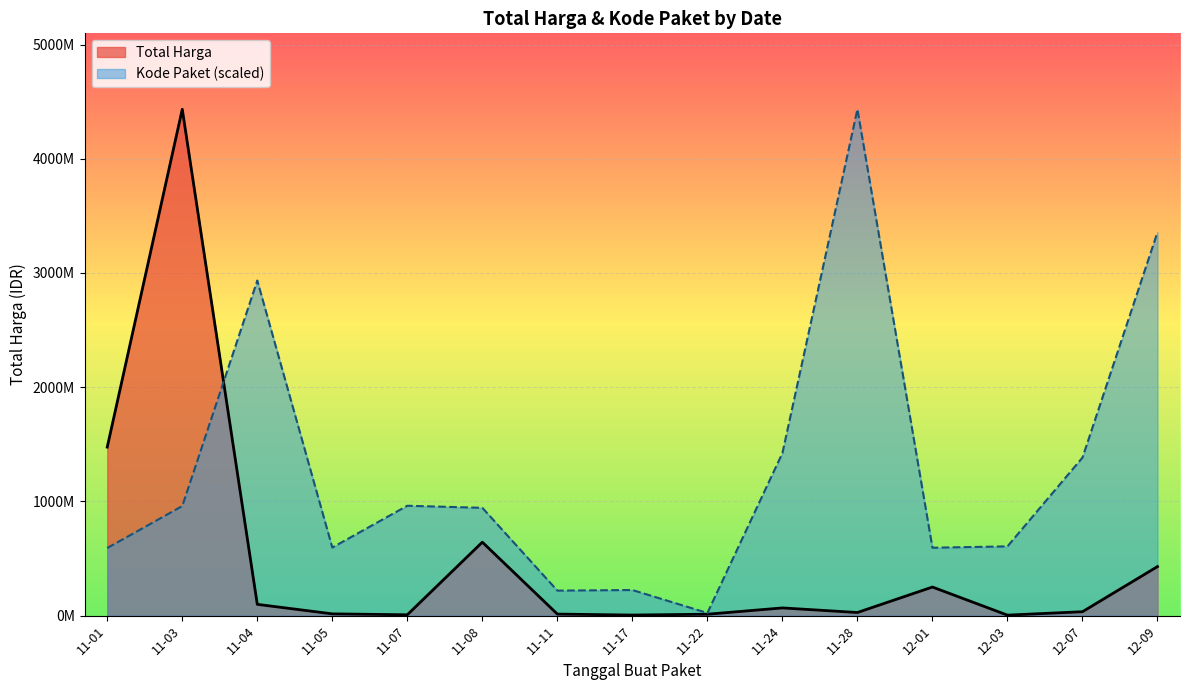

What is the difference between the second highest and minimum values in the Total Harga series?

1425789900